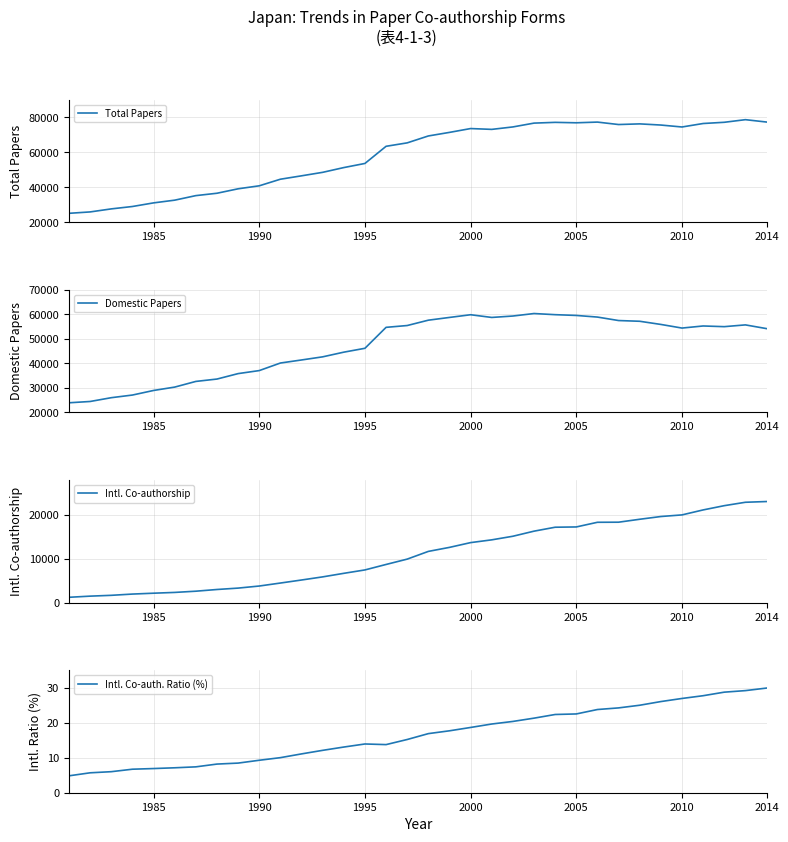

True or false: Total Papers and Intl. Co-authorship intersect in this chart.

False